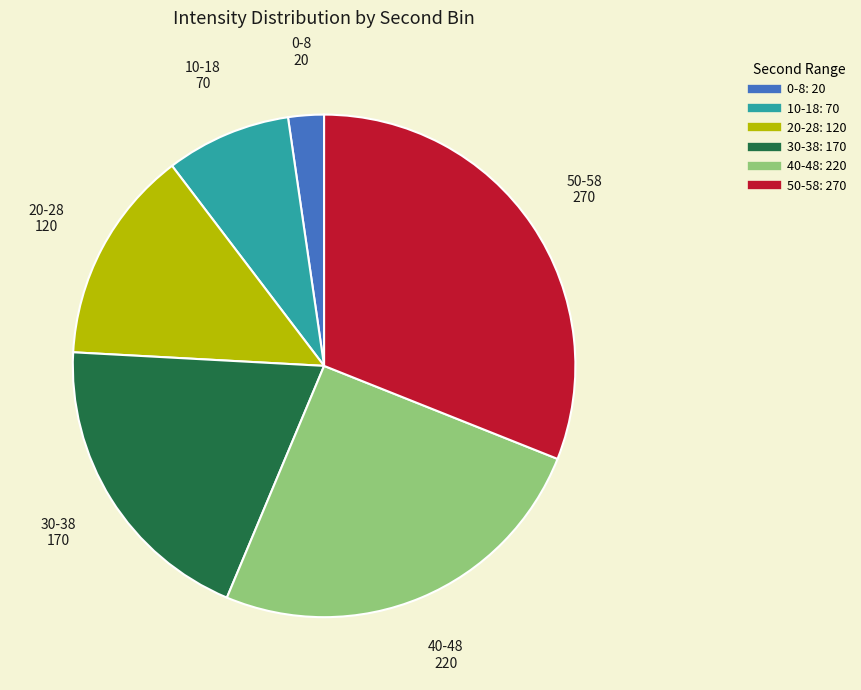

How many slices are in this pie chart?

6